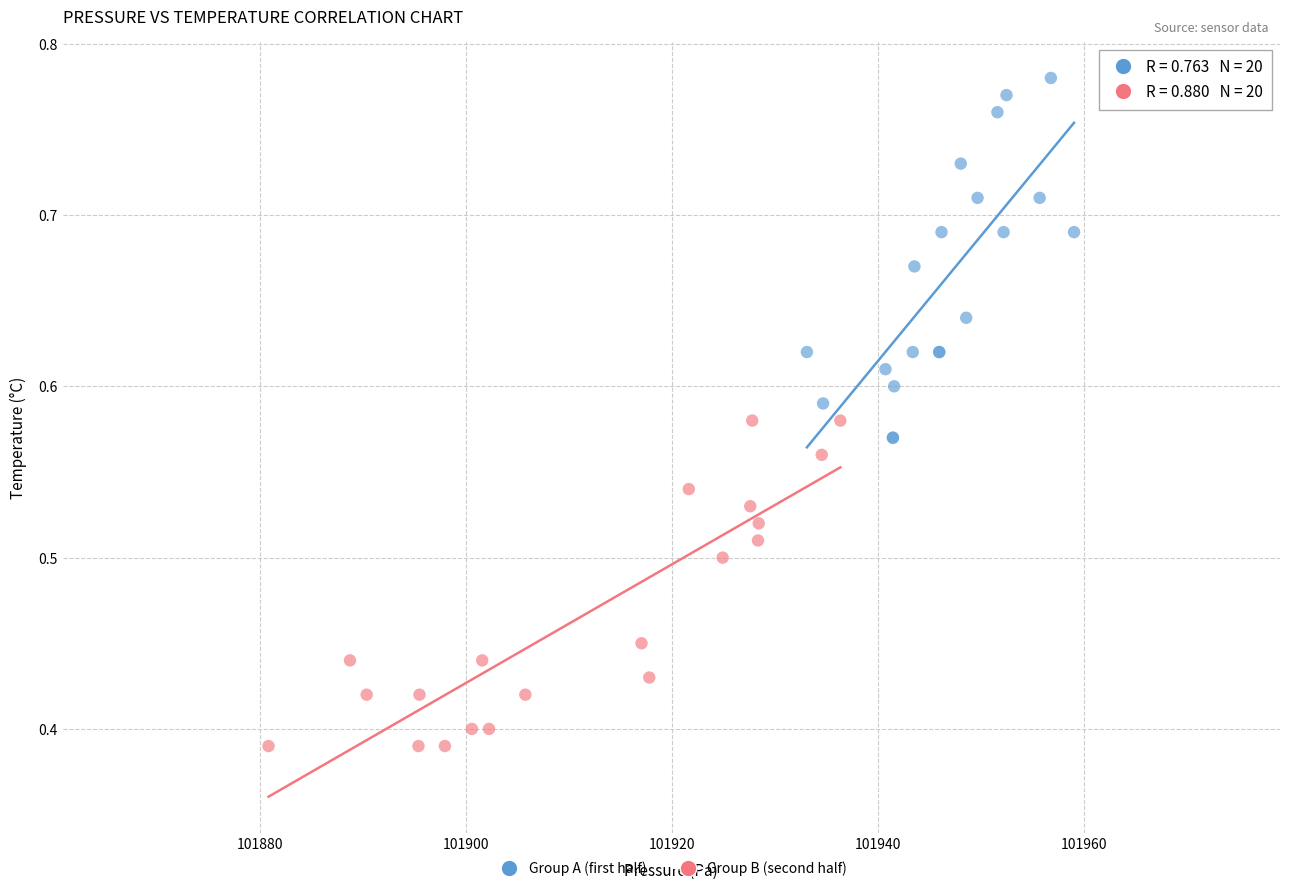

Which series contains the highest Y value?

Group A (first half)